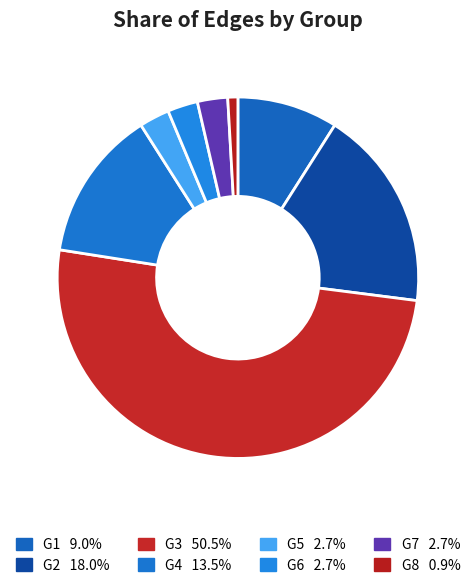

Is it true that G5 is 3% of the pie?

True